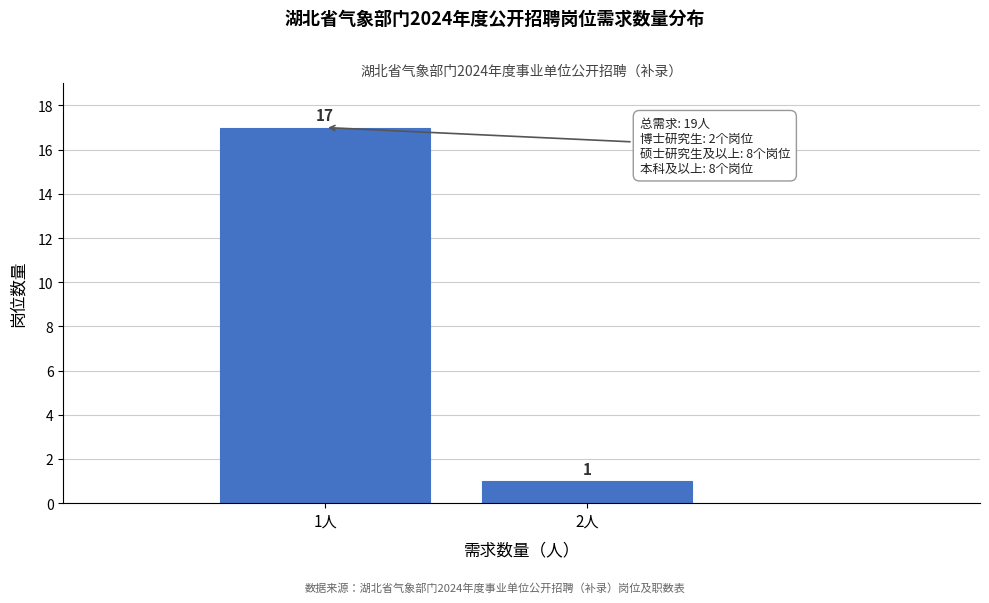

Reading left to right, transcribe all the data shown in this chart.

1人=17	2人=1